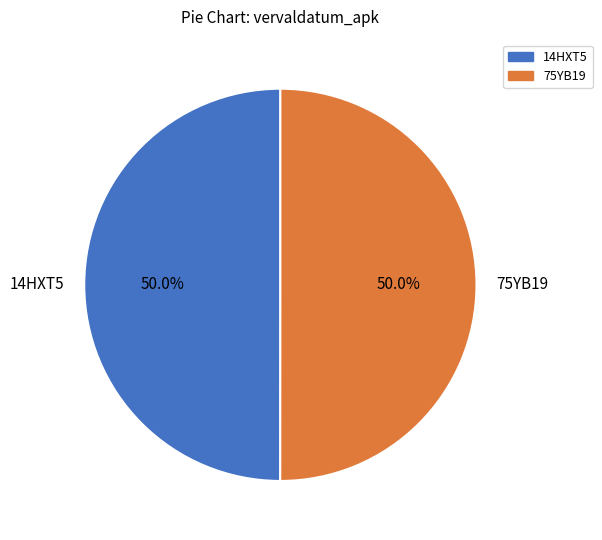

What percentage is the 75YB19 slice, to the nearest percent?

50%